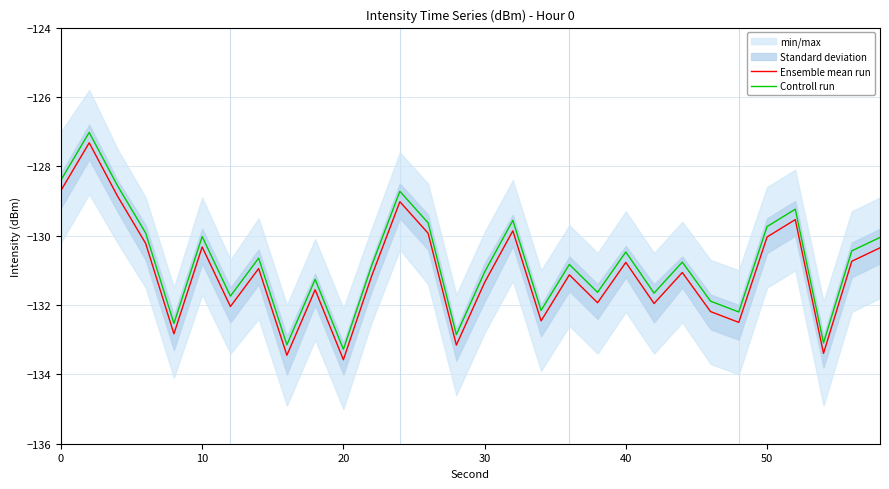

At how many categories does at least one series exceed -132?

23